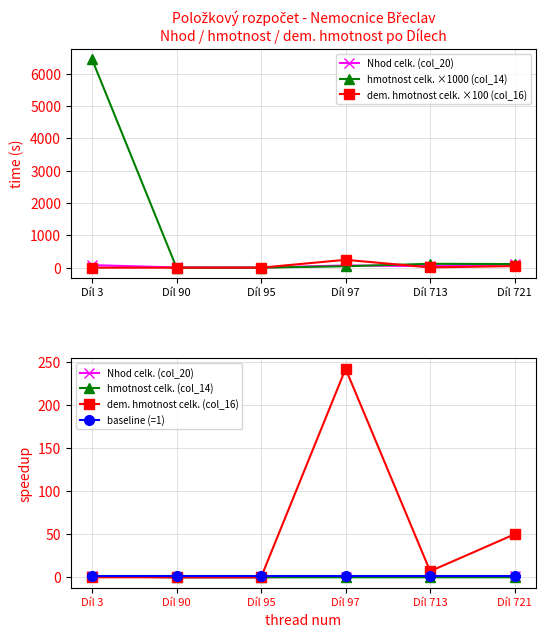

Which category has the highest value across all series?

Díl 3